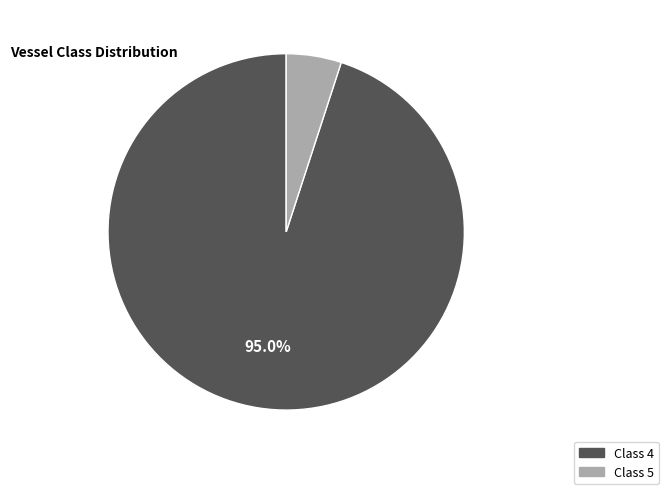

How many slices are in this pie chart?

2